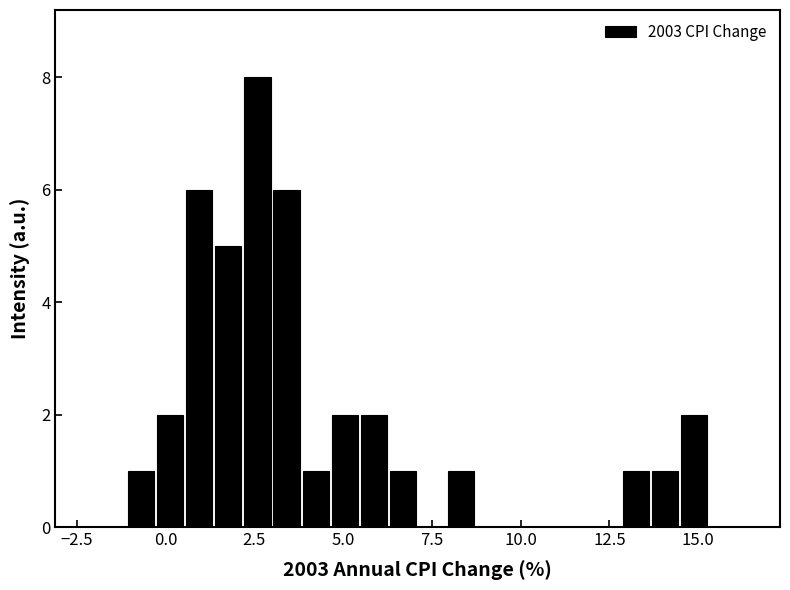

Around what value on the x-axis is the tallest bar? Give the approximate position of its centre, as read against the axis.

2.5